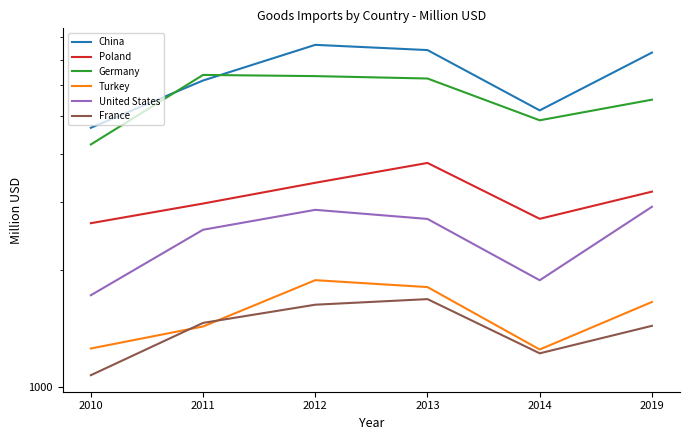

Where is Turkey nearest to the value 1566?

2019